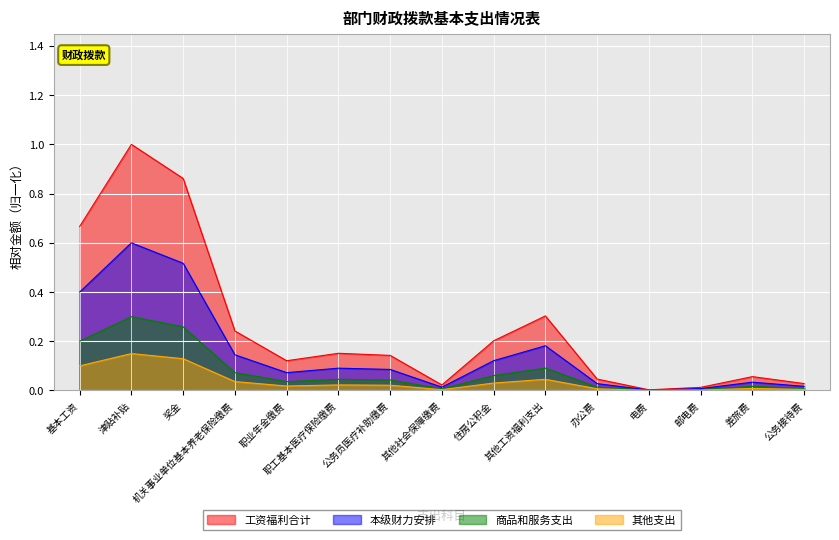

True or false: there are more than 0 points higher than both neighbors.

True